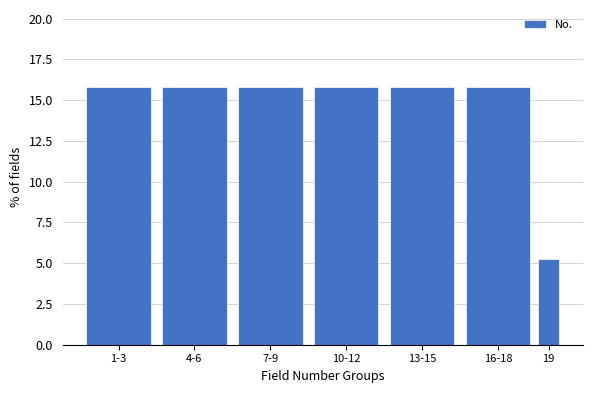

Reading left to right, what are all the values shown in this chart?

1-3=15.8	4-6=15.8	7-9=15.8	10-12=15.8	13-15=15.8	16-18=15.8	19=5.3